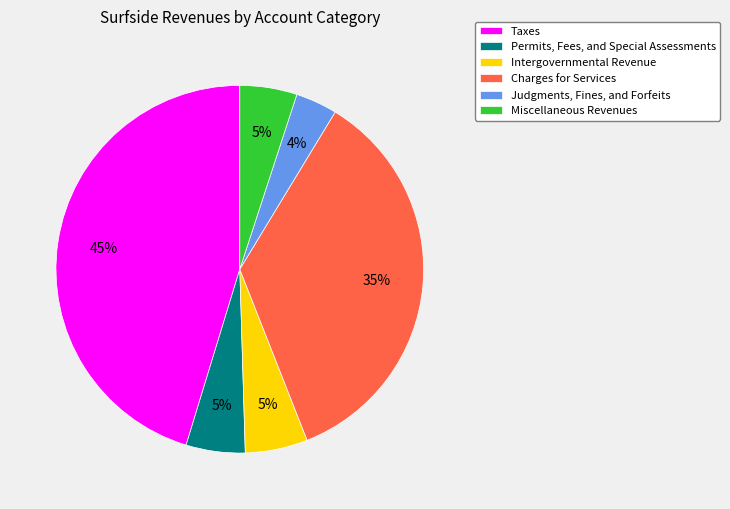

To the nearest percent, what percentage of the pie is Intergovernmental Revenue?

5%